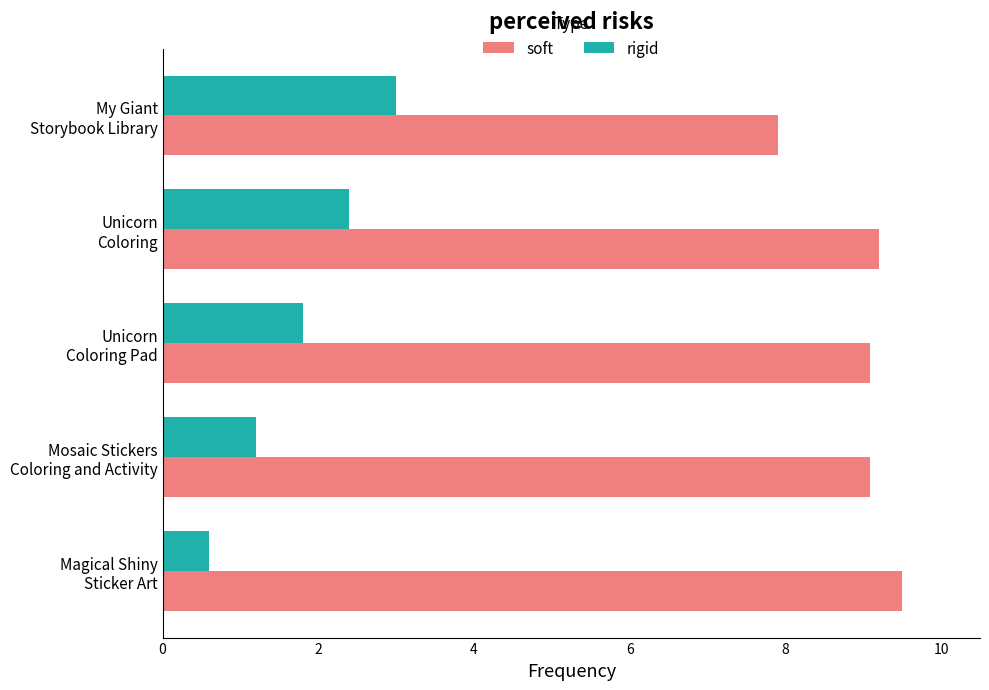

What is the difference between the second highest and second lowest values in the rigid series?

1.2